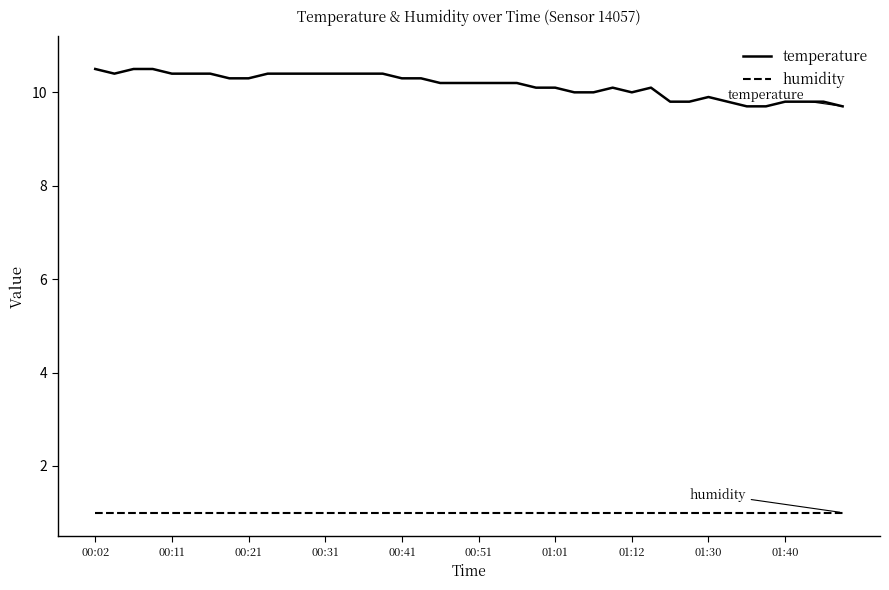

Is this an area chart (filled region under the line)?

No